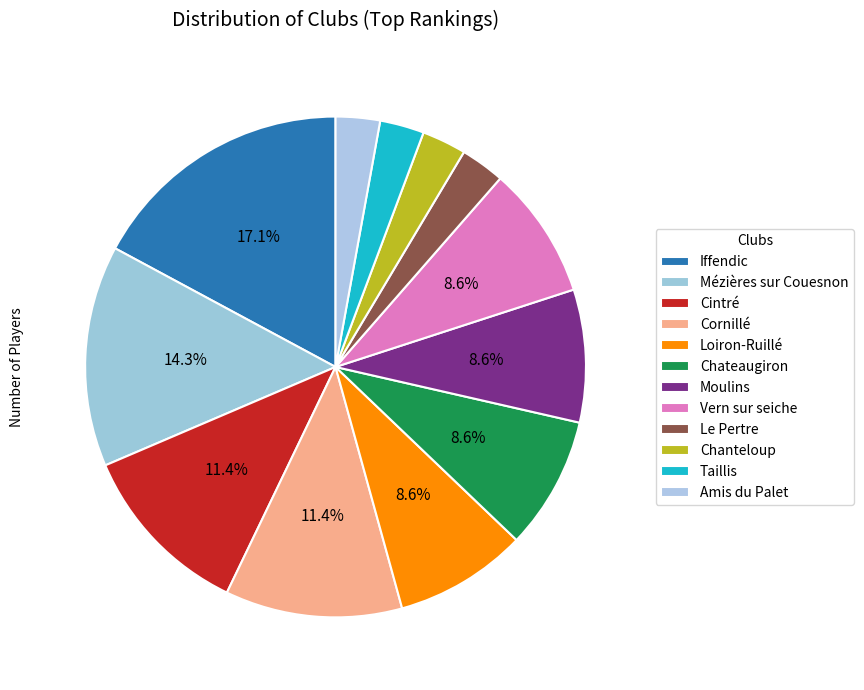

Rank the categories by value from highest to lowest.

Iffendic, Mézières sur Couesnon, Cintré, Cornillé, Loiron-Ruillé, Chateaugiron, Moulins, Vern sur seiche, Le Pertre, Chanteloup, Taillis, Amis du Palet